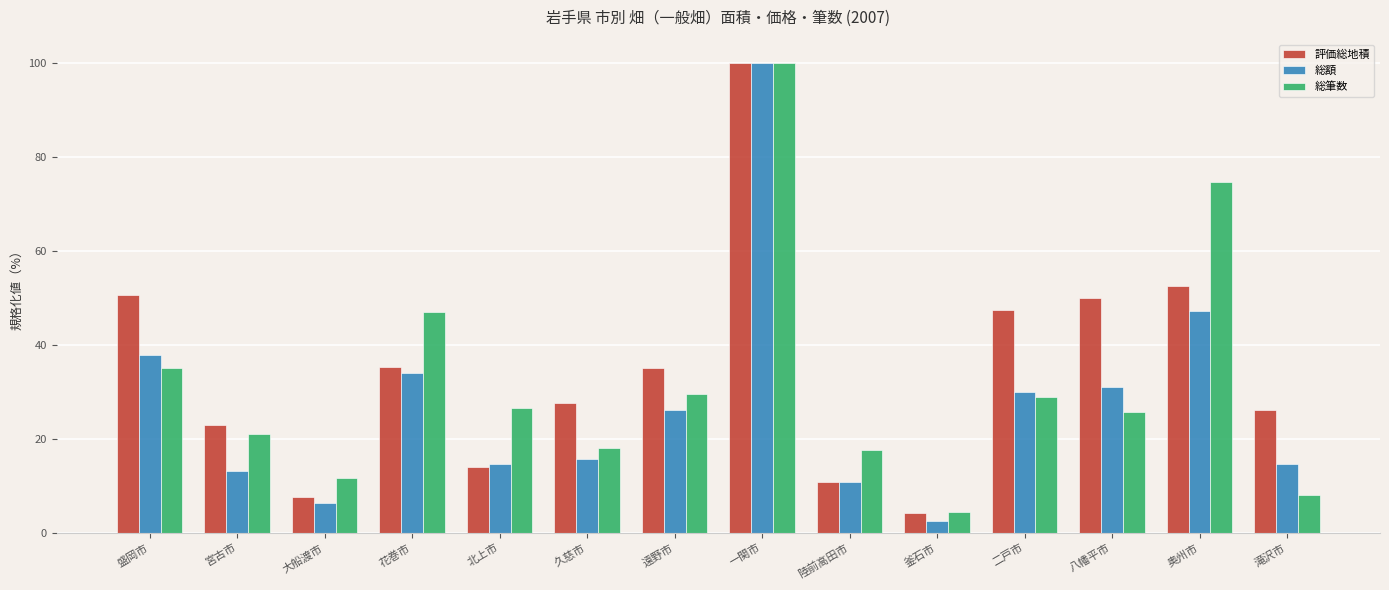

What are all the series names shown in the legend?

評価総地積, 総額, 総筆数